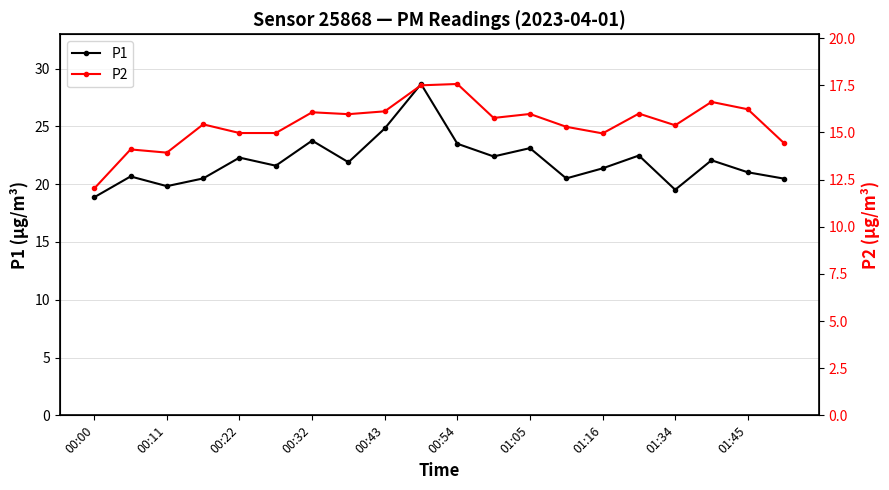

Where is the first local minimum for P1?

00:11